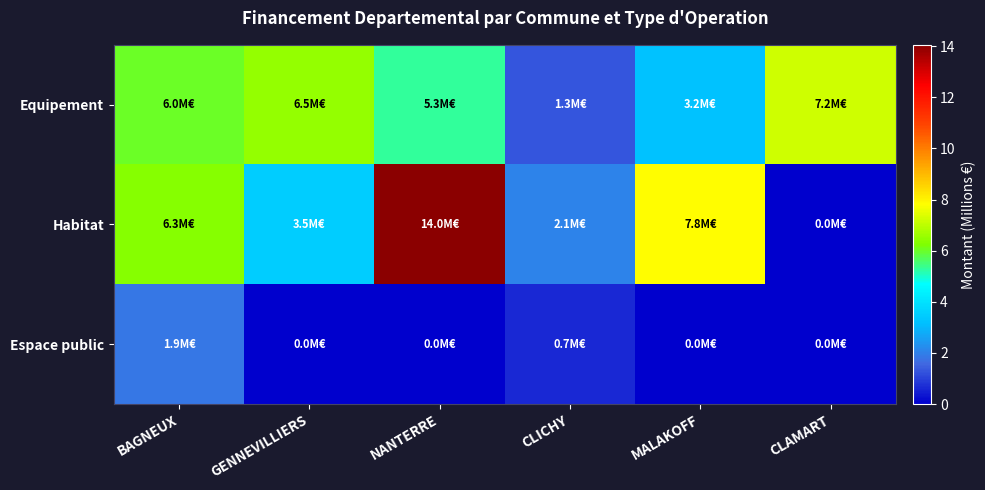

At GENNEVILLIERS, list the series in order from smallest to largest.

Espace public, Habitat, Equipement